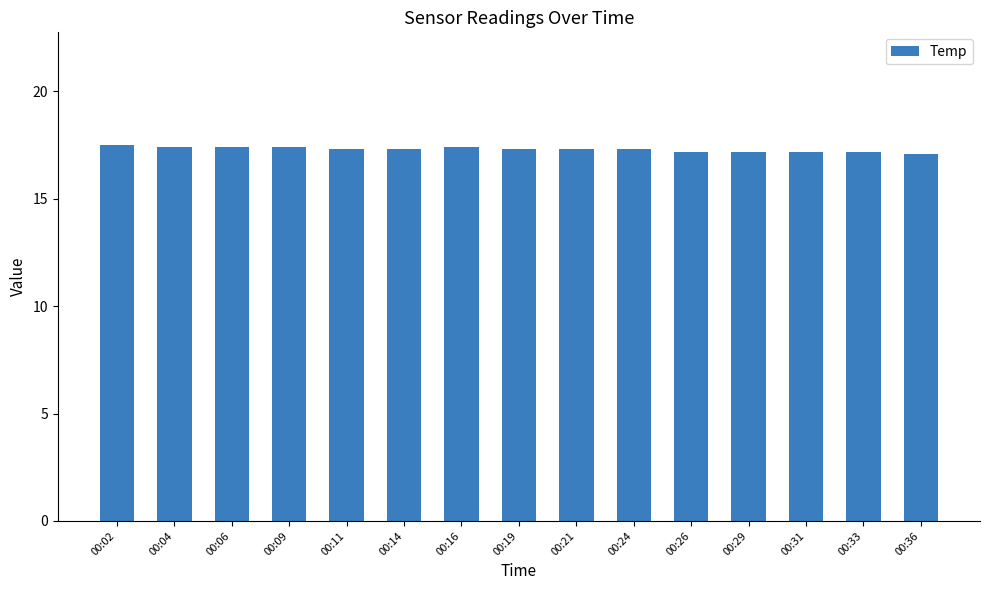

What is the value of the 1st bar from the left?

17.5